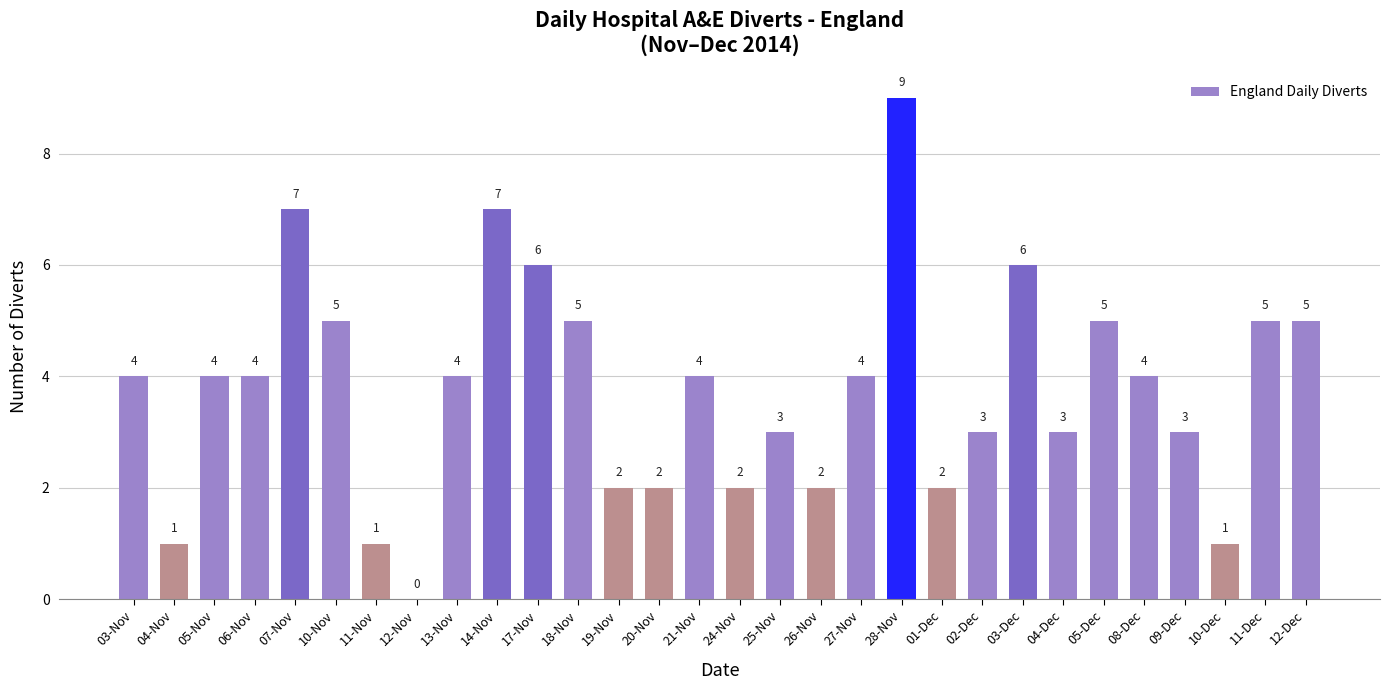

Is it true that the value at 24-Nov is 2?

True